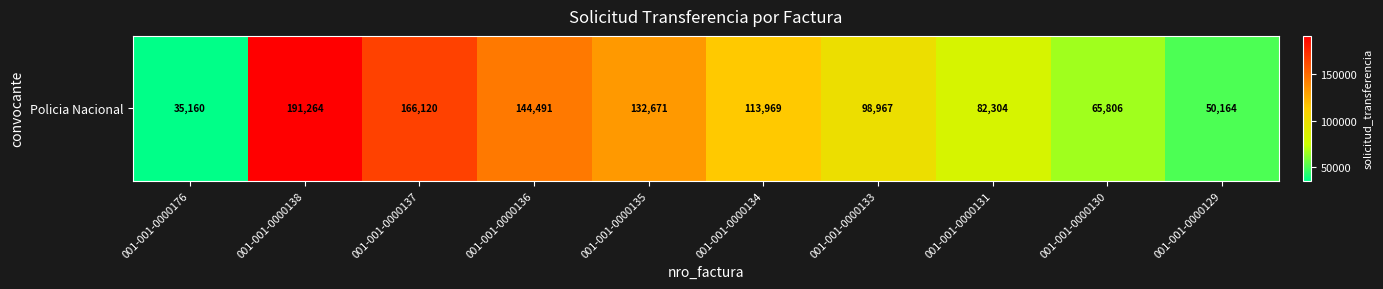

At which label is the value closest to 113212?

001-001-0000134